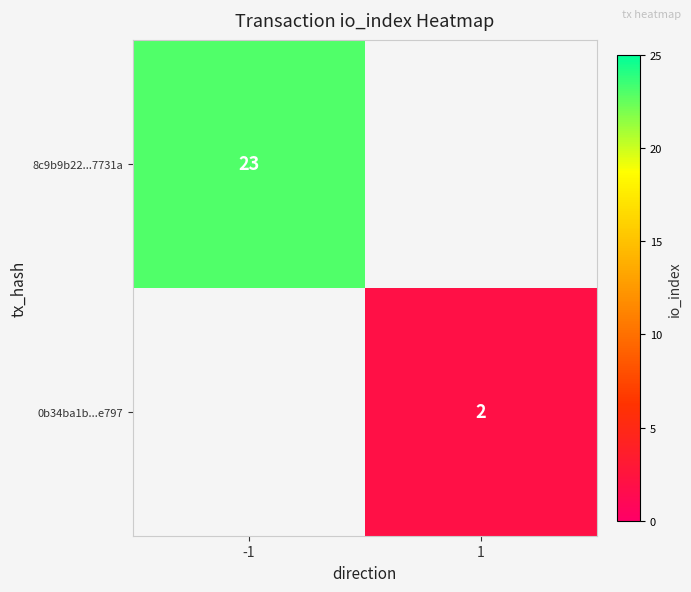

Is it true that 8c9b9b22...7731a equals 14 at -1?

False